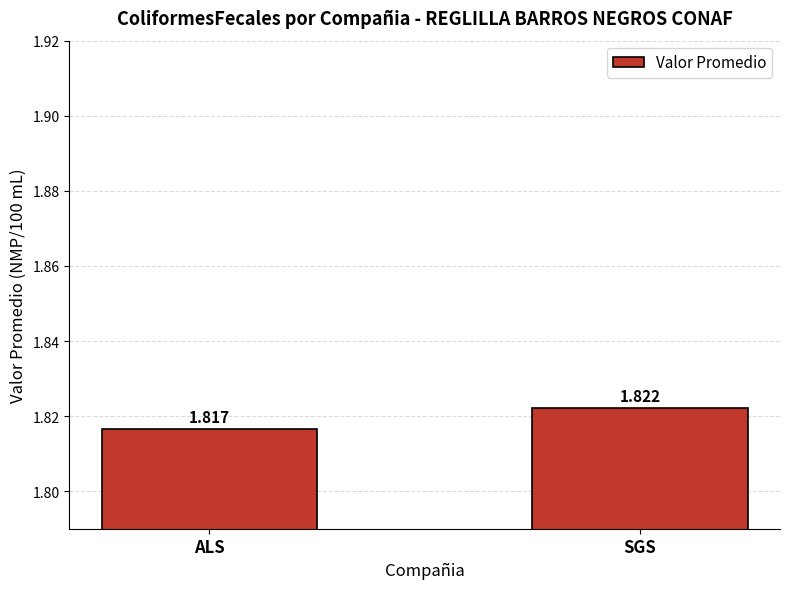

Which has a higher value, SGS or ALS?

SGS